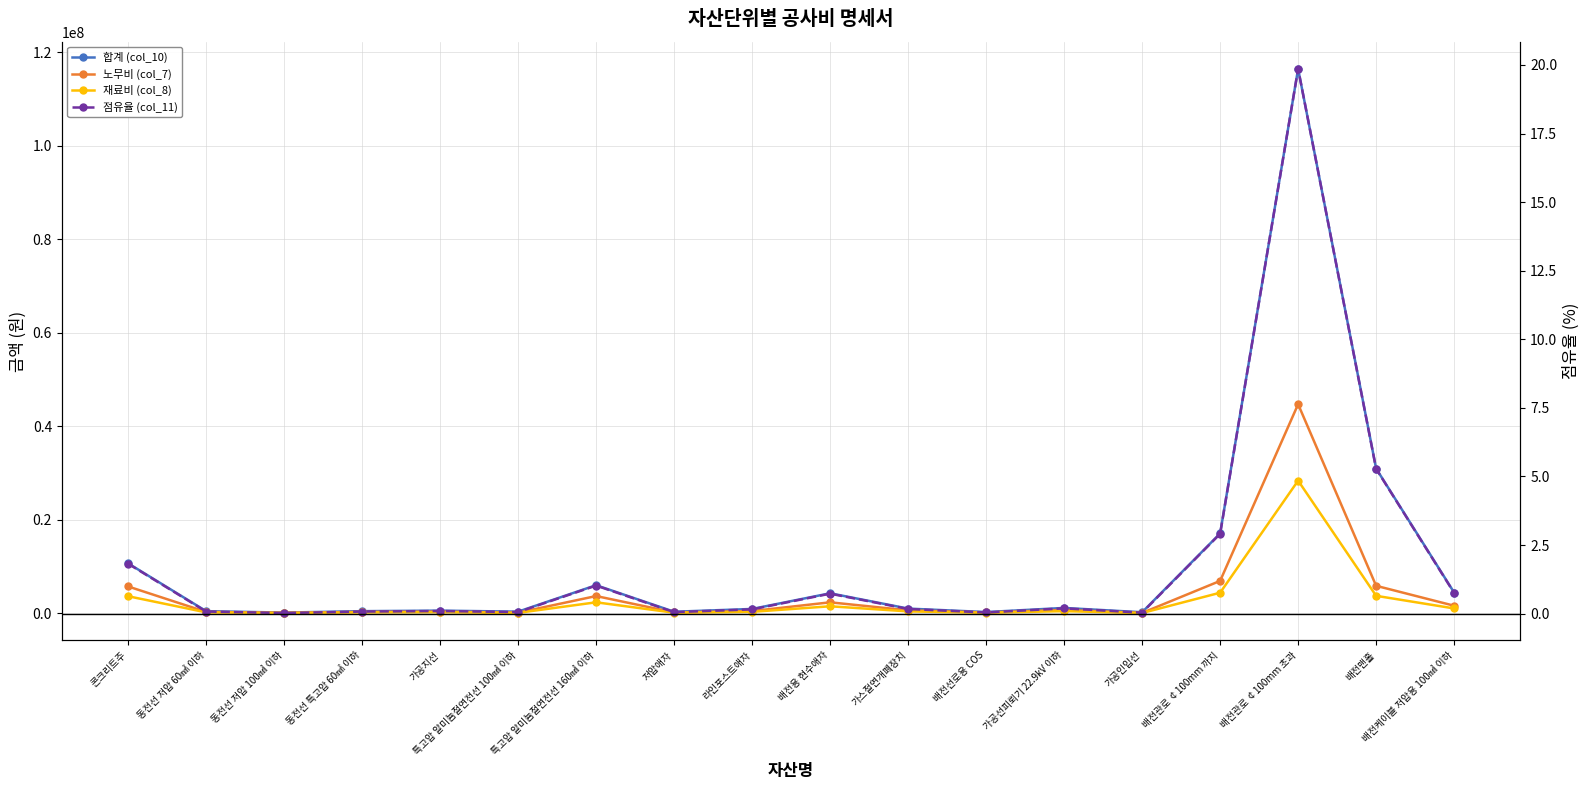

The value of 합계 (col_10) at 라인포스트애자 is 558903.6. True or false?

False